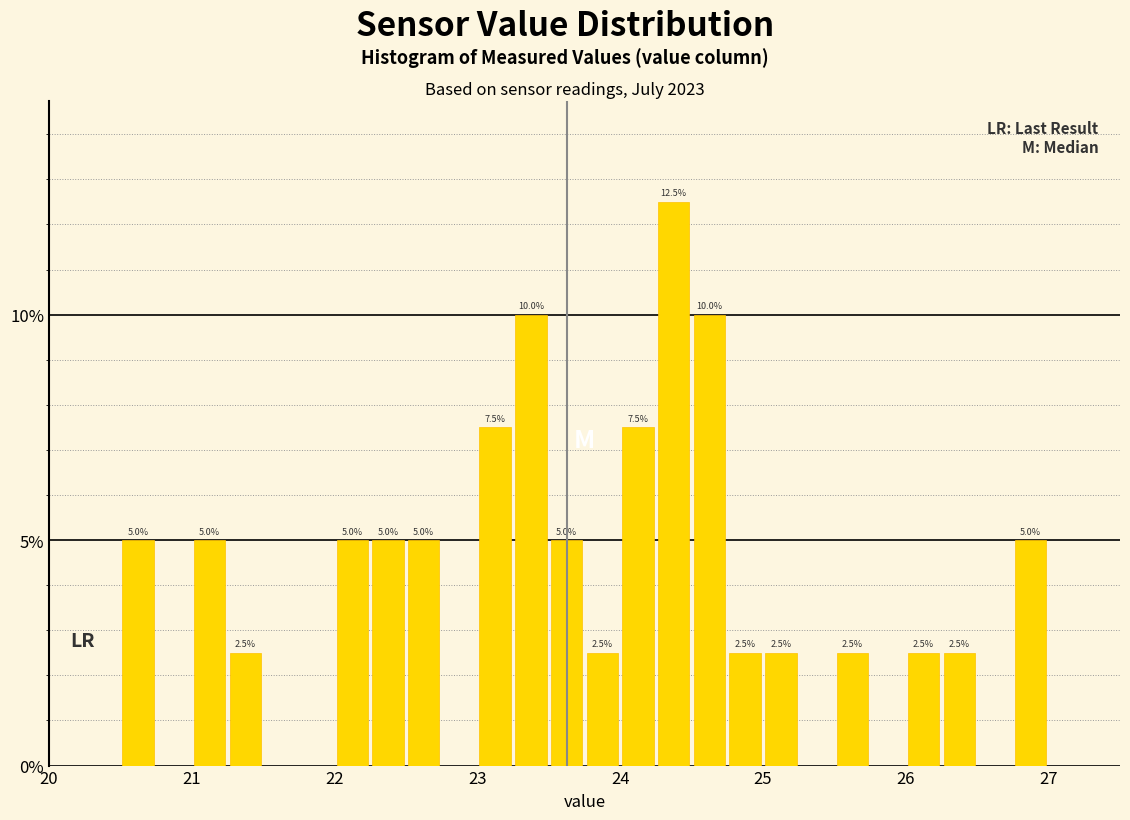

Read against the x-axis, roughly where is the centre of the tallest bar?

24.4